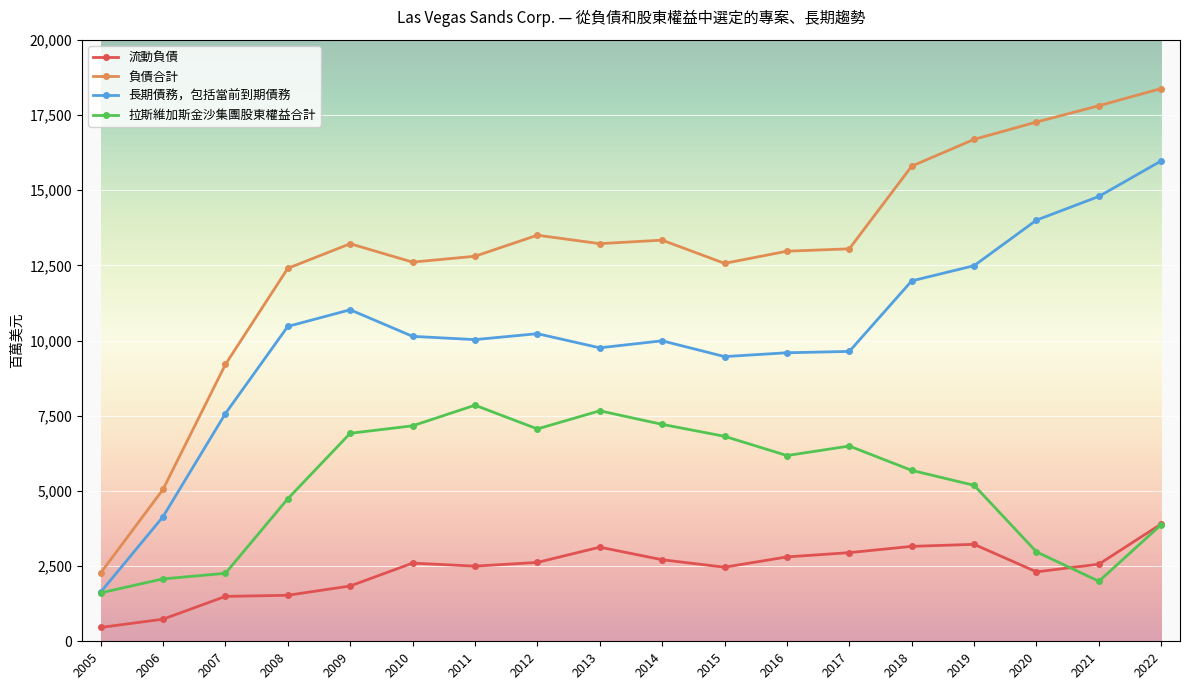

True or false: 拉斯維加斯金沙集團股東權益合計 has more than 0 interior local peaks.

True